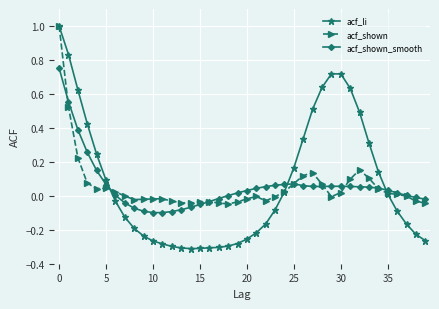

What is the difference between the maximum and minimum values in the acf_shown_smooth series?

0.9